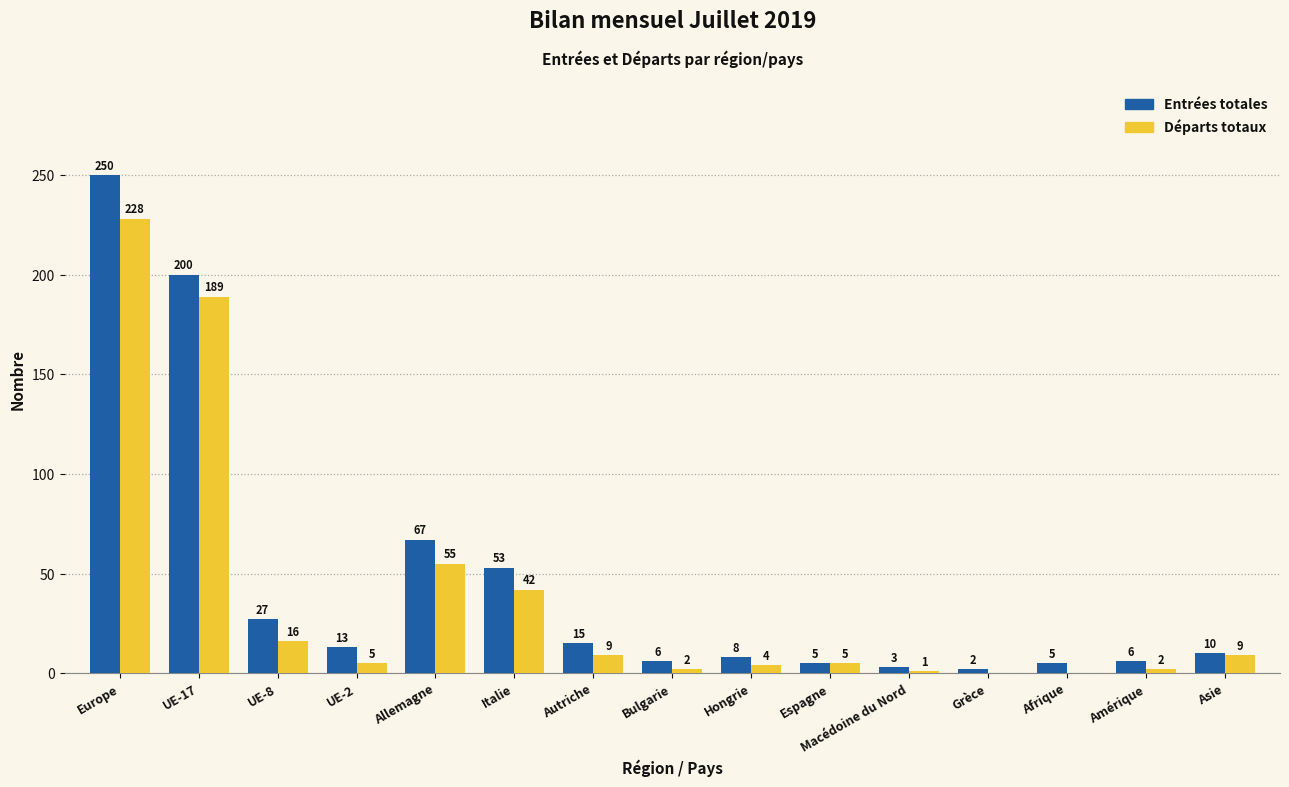

Between Autriche and Hongrie, which series saw the biggest shift?

Entrées totales